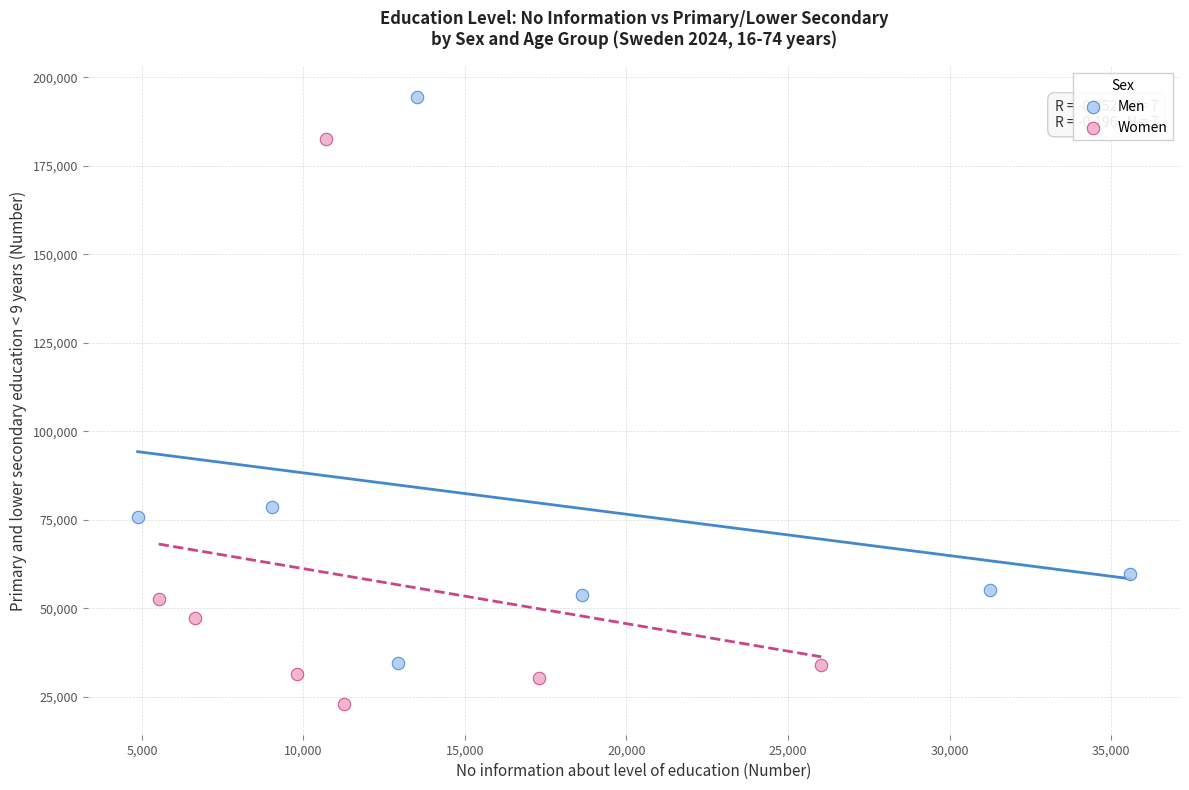

Which series contains the highest Y value?

Men